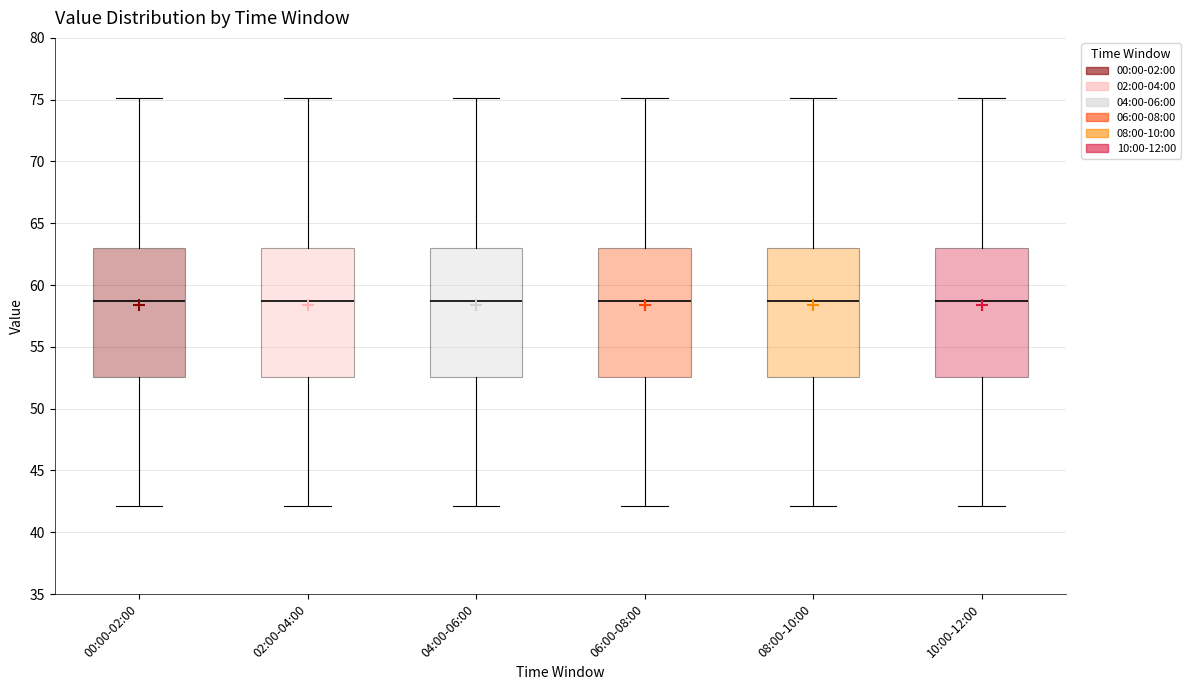

Reading left to right, transcribe this box plot: for each box, give where its median line is, the range the box spans, and where its two whiskers end, as read against the y-axis. The values are not printed on the chart, so give them approximately, as read against the axis.

00:00-02:00: median 58.5, box 52.5 to 63.0, whiskers 42.0 to 75.0
02:00-04:00: median 58.5, box 52.5 to 63.0, whiskers 42.0 to 75.0
04:00-06:00: median 58.5, box 52.5 to 63.0, whiskers 42.0 to 75.0
06:00-08:00: median 58.5, box 52.5 to 63.0, whiskers 42.0 to 75.0
08:00-10:00: median 58.5, box 52.5 to 63.0, whiskers 42.0 to 75.0
10:00-12:00: median 58.5, box 52.5 to 63.0, whiskers 42.0 to 75.0